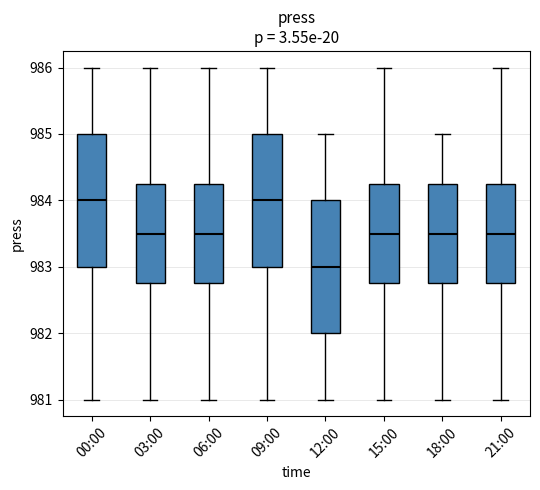

Where does the upper whisker of the box for 03:00 end on the y-axis? The values are not printed on the chart, so give them approximately, as read against the axis.

986.0